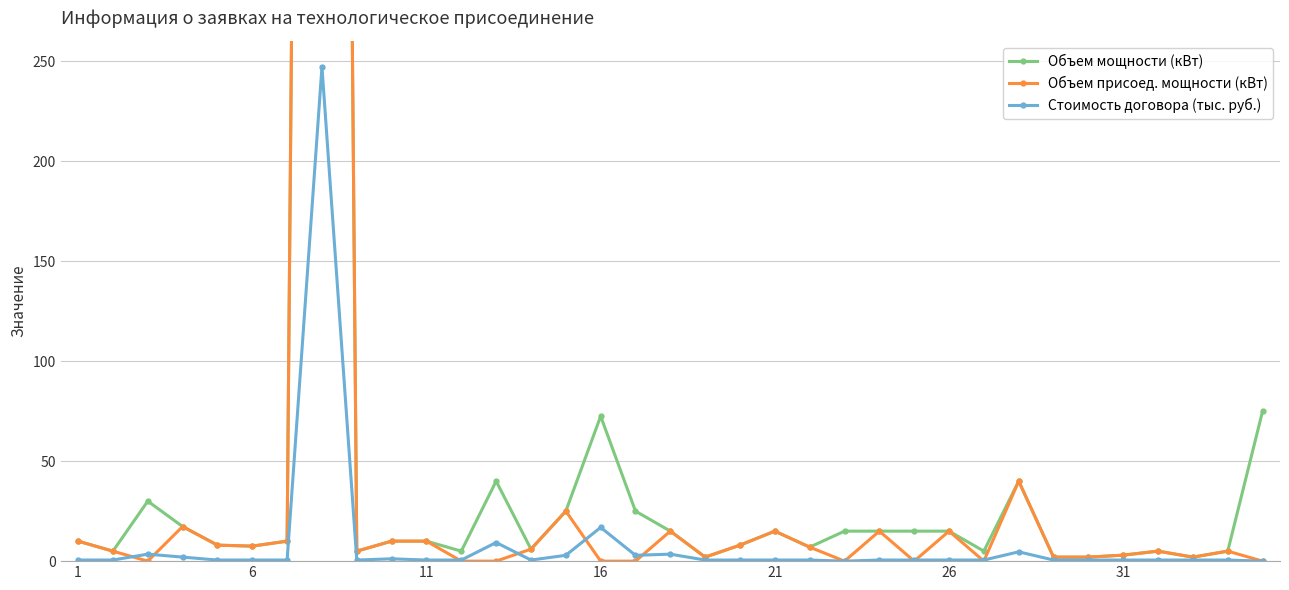

The Стоимость договора (тыс. руб.) series shows 0.6 at 26. True or false?

True